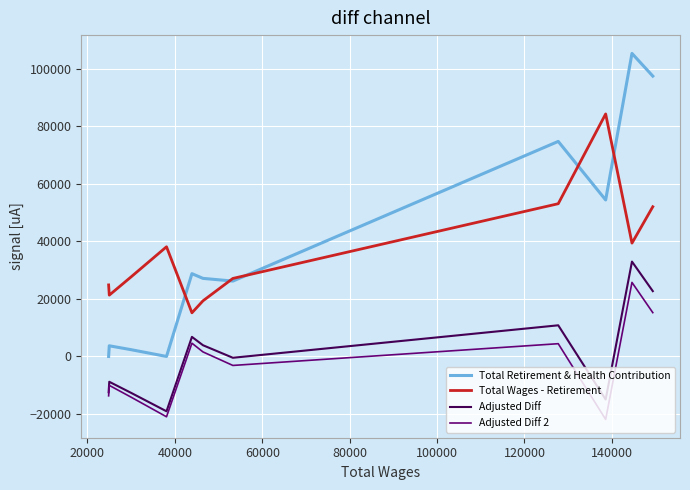

Which series has the largest range (max minus min)?

Total Retirement & Health Contribution